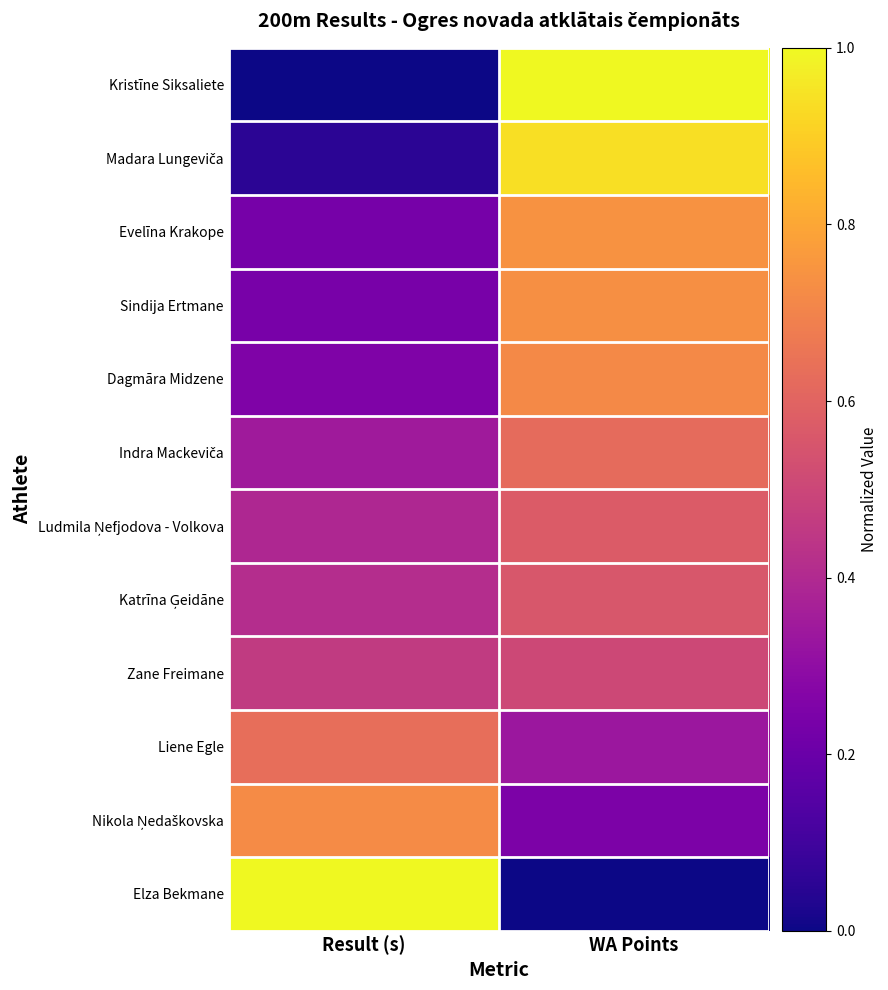

Rank the series by their maximum value, from highest to lowest.

Kristīne Siksaliete, Elza Bekmane, Madara Lungeviča, Evelīna Krakope, Sindija Ertmane, Nikola Ņedaškovska, Dagmāra Midzene, Liene Egle, Indra Mackeviča, Ludmila Ņefjodova - Volkova, Katrīna Ģeidāne, Zane Freimane